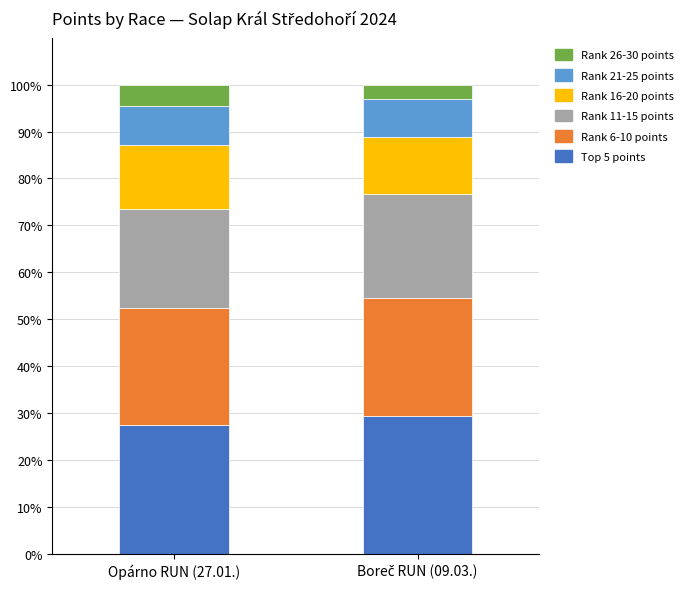

What is the difference between the maximum and minimum values in the Top 5 points series?

1.8